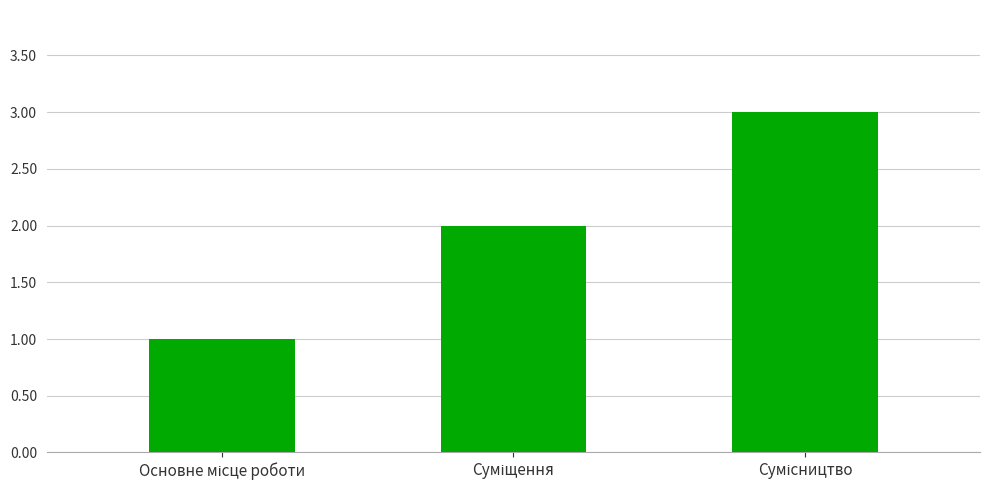

What is the sum of all values?

6